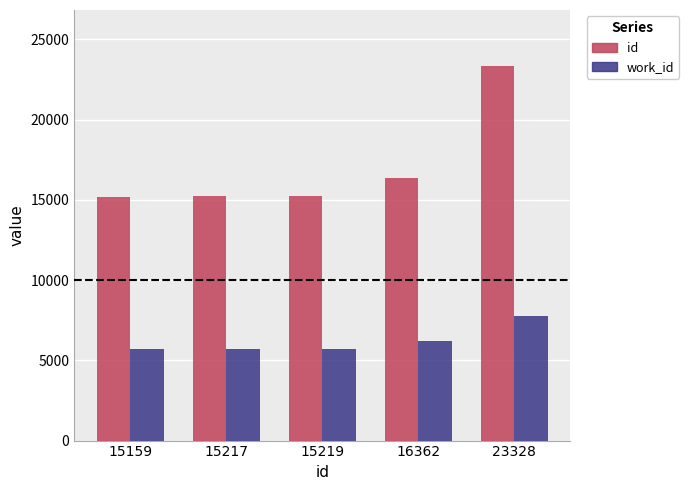

At 15219, list the series in order from largest to smallest.

id, work_id